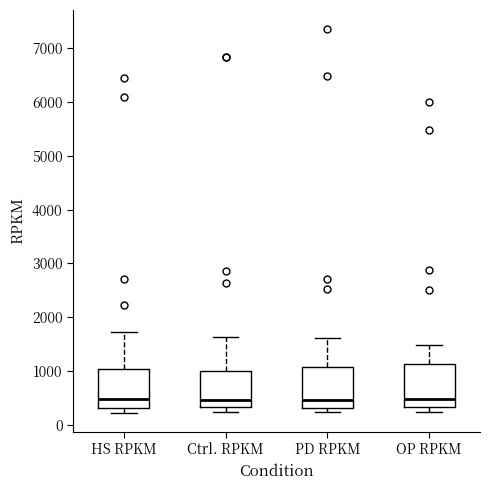

Where does the median line of the box for PD RPKM sit on the y-axis? The values are not printed on the chart, so give them approximately, as read against the axis.

500